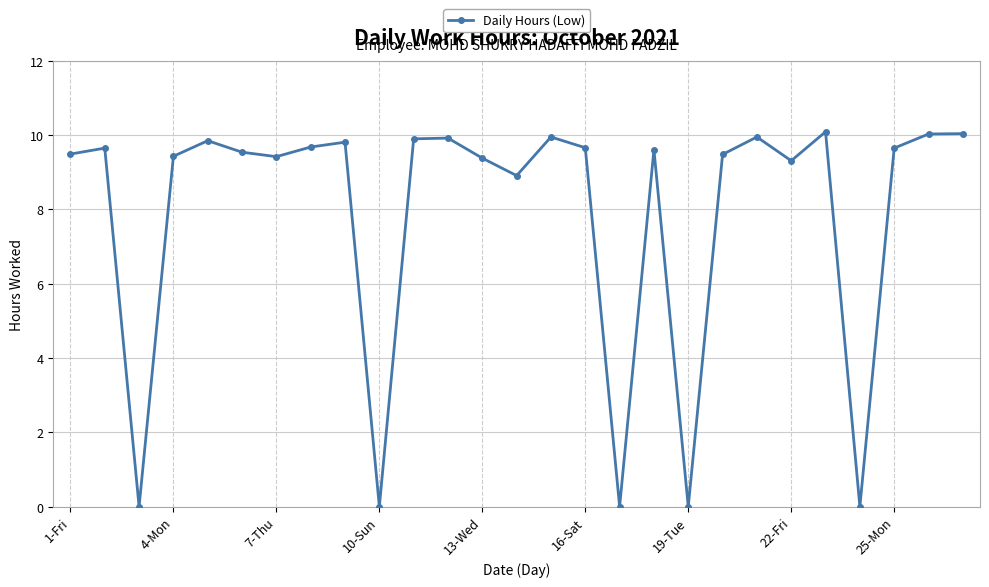

How many points are lower than both their immediate neighbors (excluding endpoints)?

8